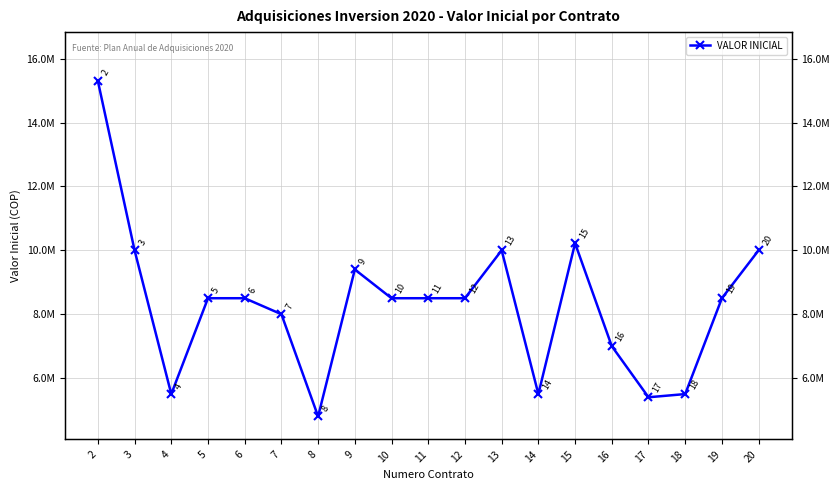

The chart shows a value of 2747411 at 8. True or false?

False